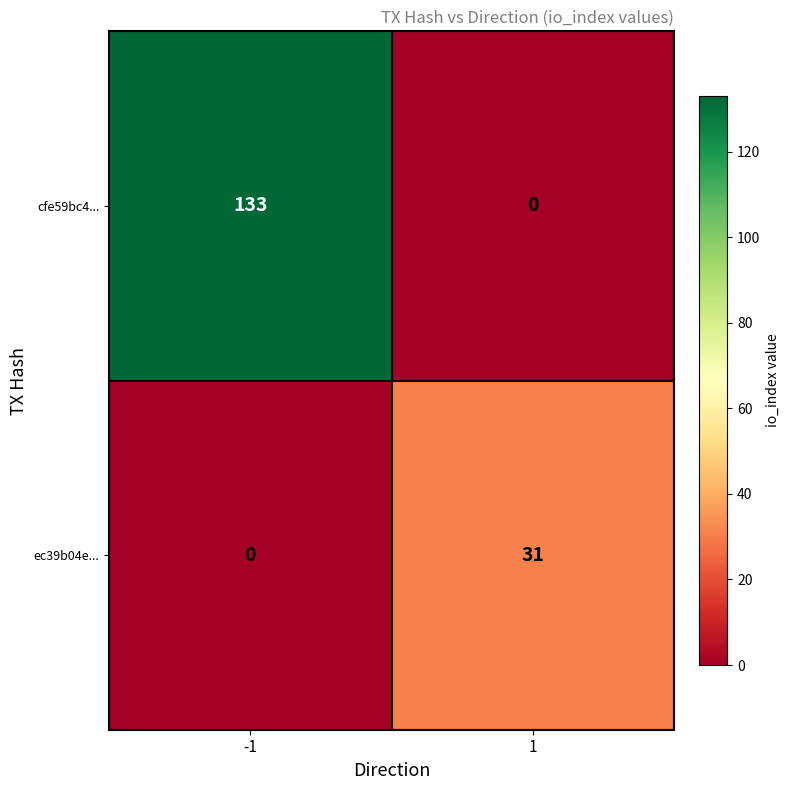

The cfe59bc4... series shows 0 at 1. True or false?

True